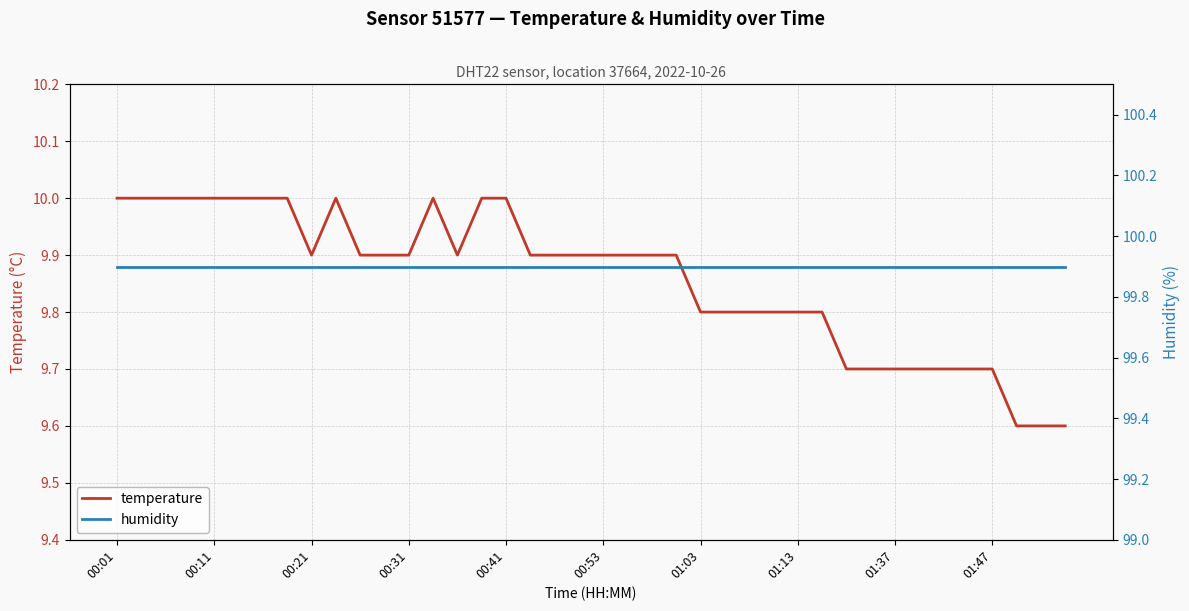

What are all the series names shown in the legend?

temperature, humidity